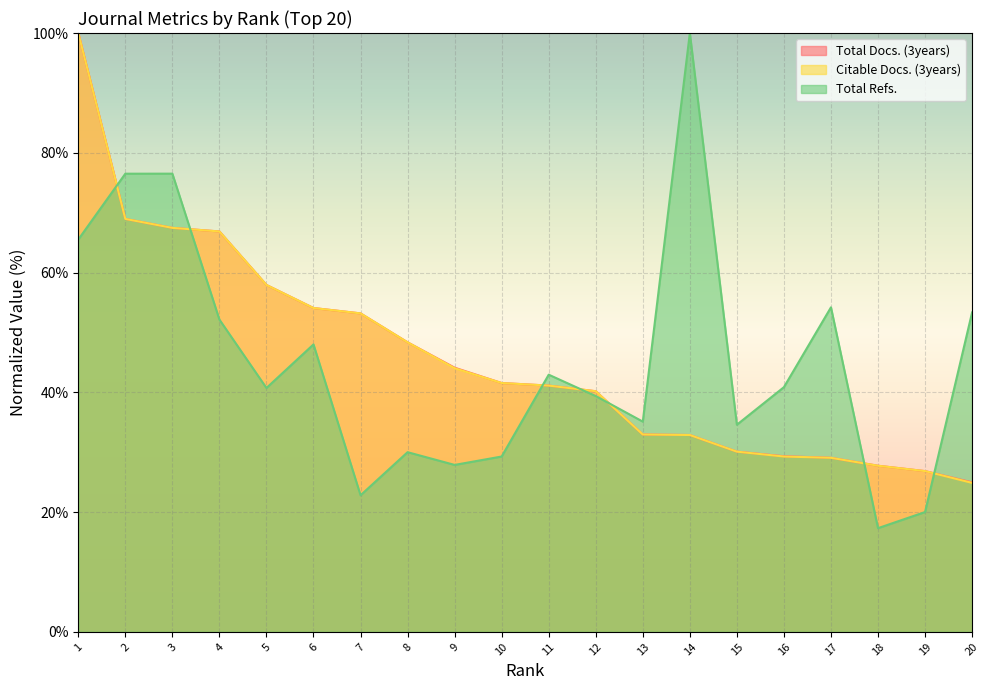

What is the sum of the Citable Docs. (3years) values at 12 and 3?

107.7